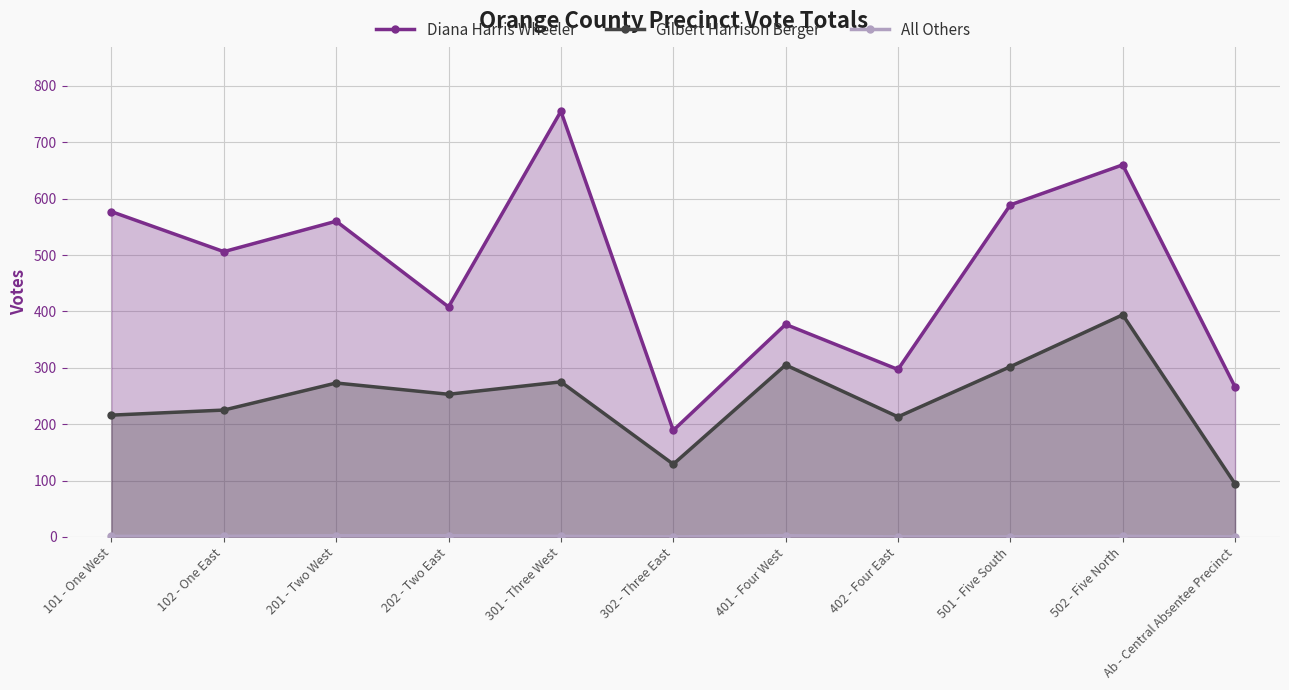

Reading left to right, what are all the values shown in this chart?

Diana Harris Wheeler: 101 - One West=577	102 - One East=506	201 - Two West=560	202 - Two East=408	301 - Three West=755	302 - Three East=189	401 - Four West=377	402 - Four East=297	501 - Five South=589	502 - Five North=660	Ab - Central Absentee Precinct=266
Gilbert Harrison Berger: 101 - One West=216	102 - One East=225	201 - Two West=273	202 - Two East=253	301 - Three West=275	302 - Three East=129	401 - Four West=305	402 - Four East=213	501 - Five South=302	502 - Five North=394	Ab - Central Absentee Precinct=94
All Others: 101 - One West=1	102 - One East=1	201 - Two West=2	202 - Two East=2	301 - Three West=1	302 - Three East=0	401 - Four West=2	402 - Four East=0	501 - Five South=0	502 - Five North=1	Ab - Central Absentee Precinct=0